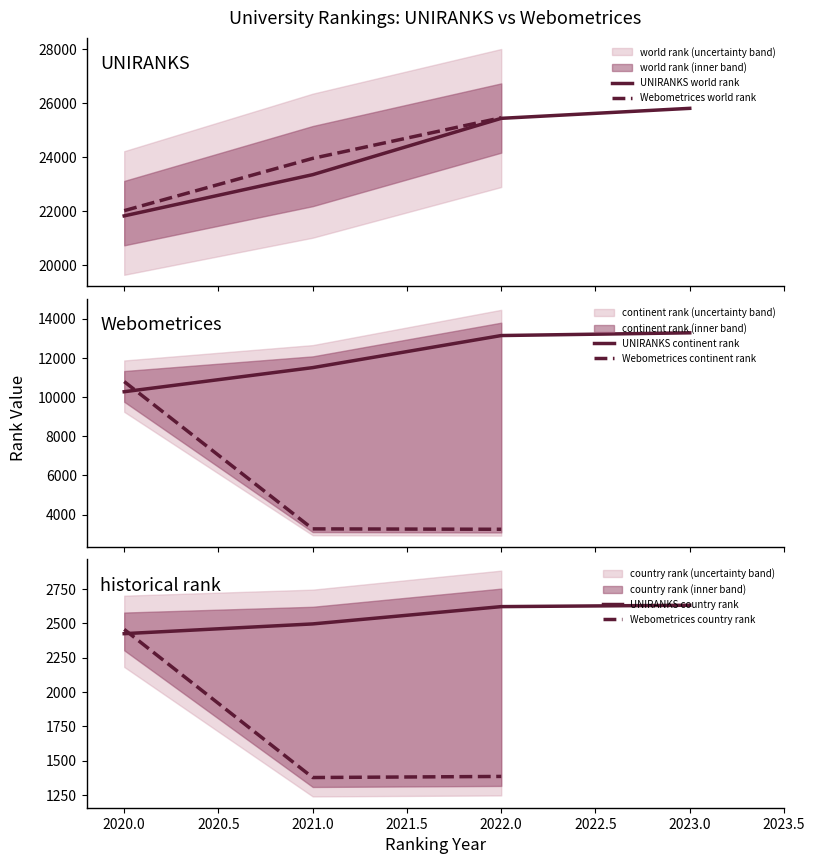

True or false: UNIRANKS world rank has more than 0 interior local peaks.

False